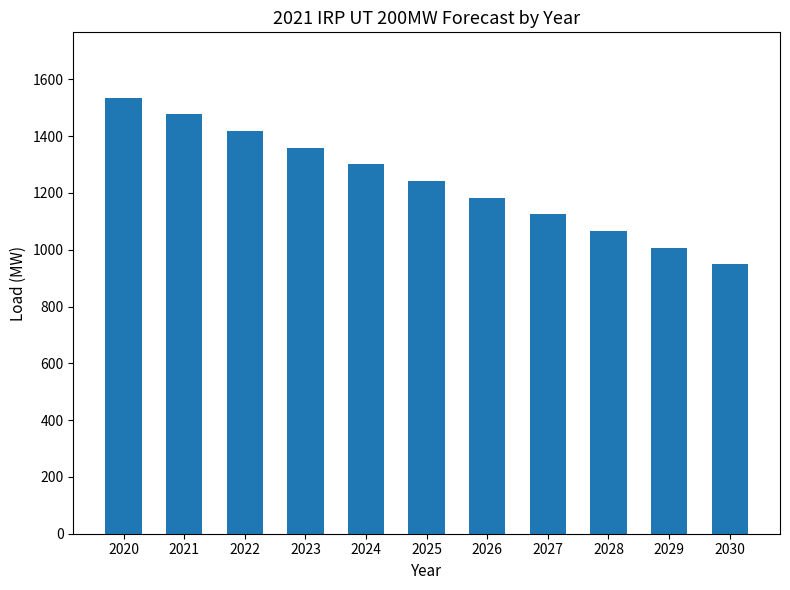

What is the value of the 4th bar from the left?

1359.3